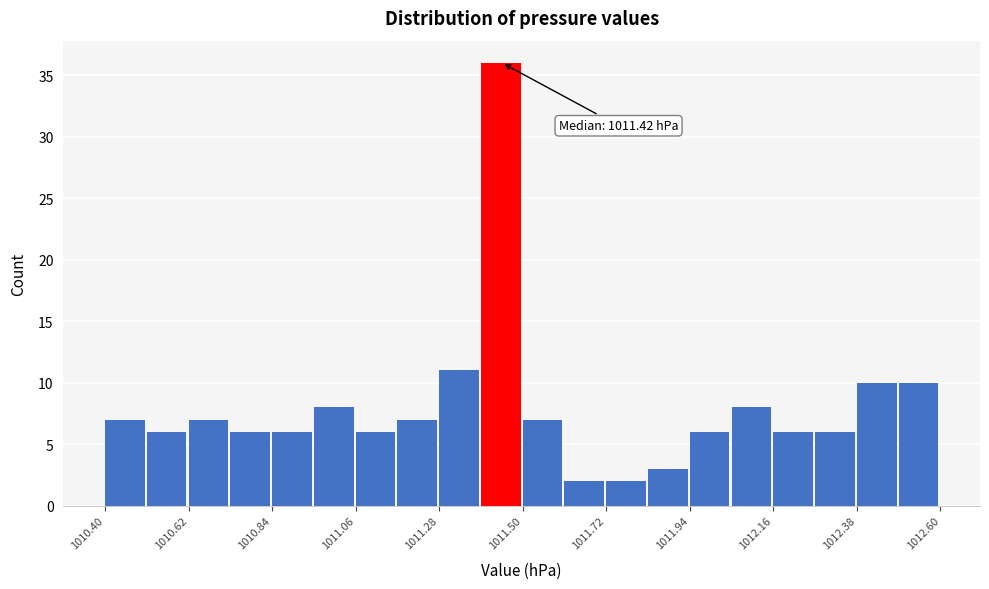

Around what value on the x-axis is the tallest bar? Give the approximate position of its centre, as read against the axis.

1011.45